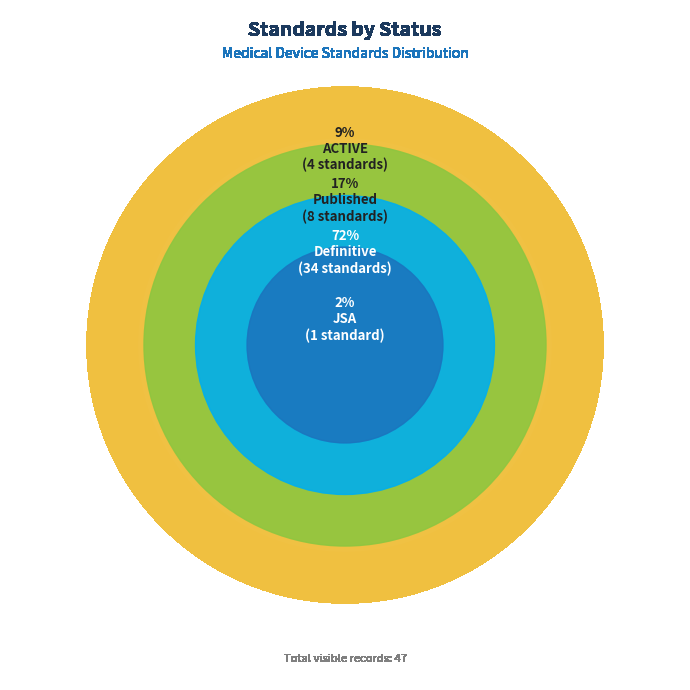

To the nearest percent, what is the average slice percentage?

25%